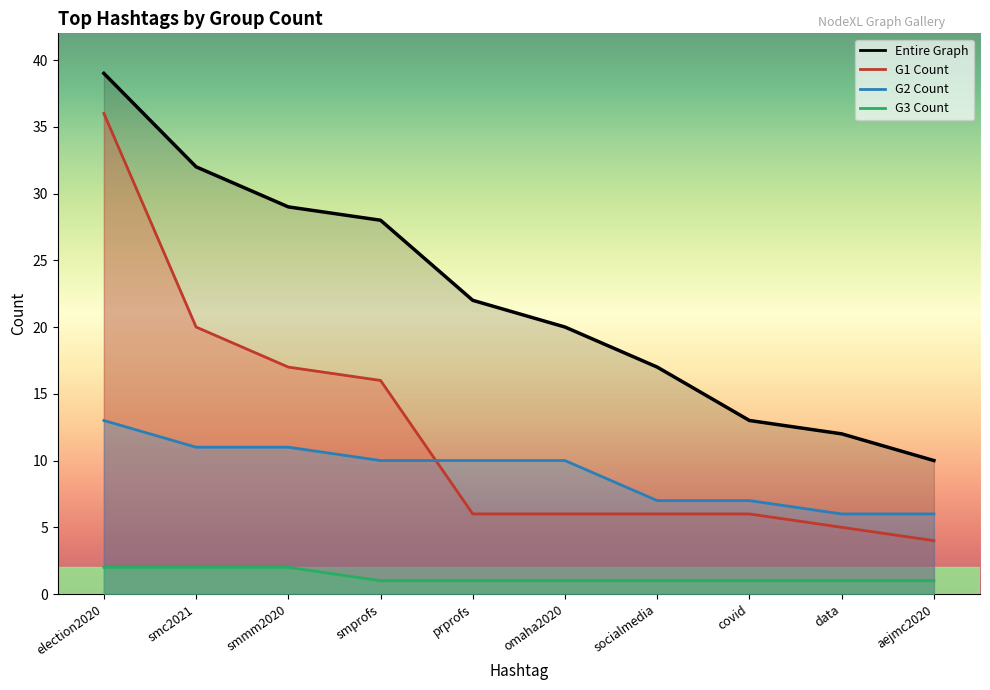

What is the value of the G3 Count point at the 4th from the left?

1